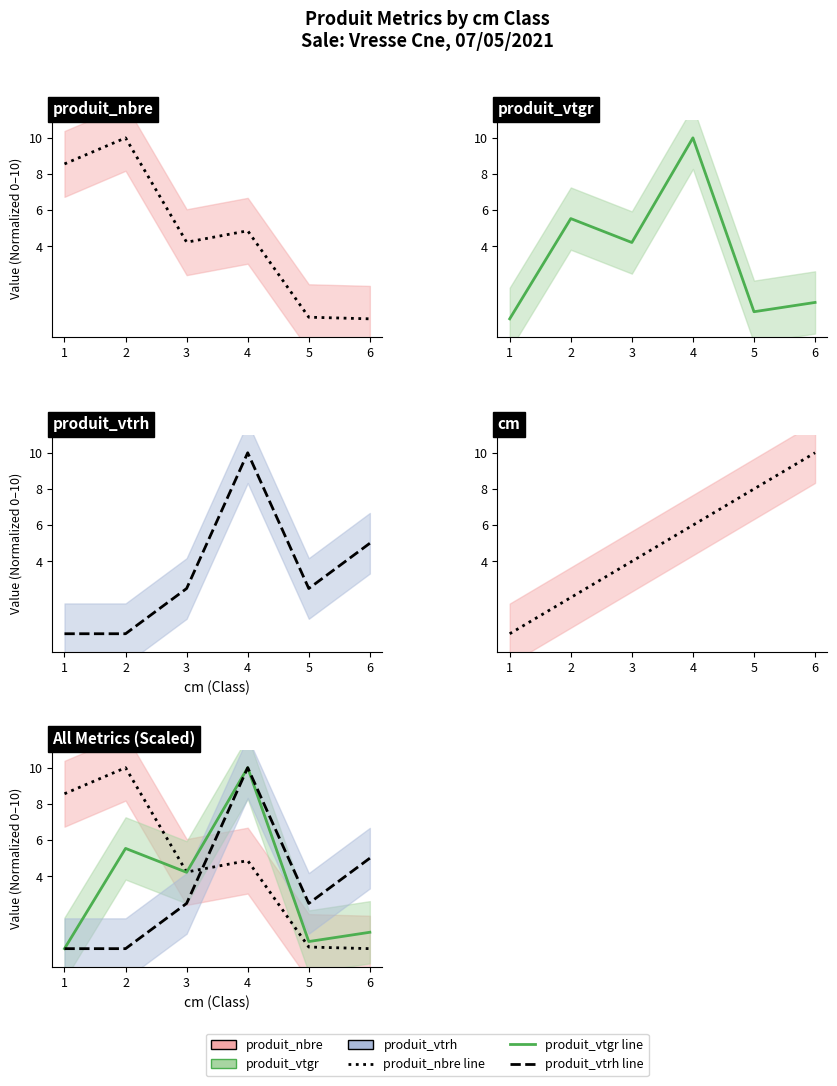

Is this an area chart (filled region under the line)?

No